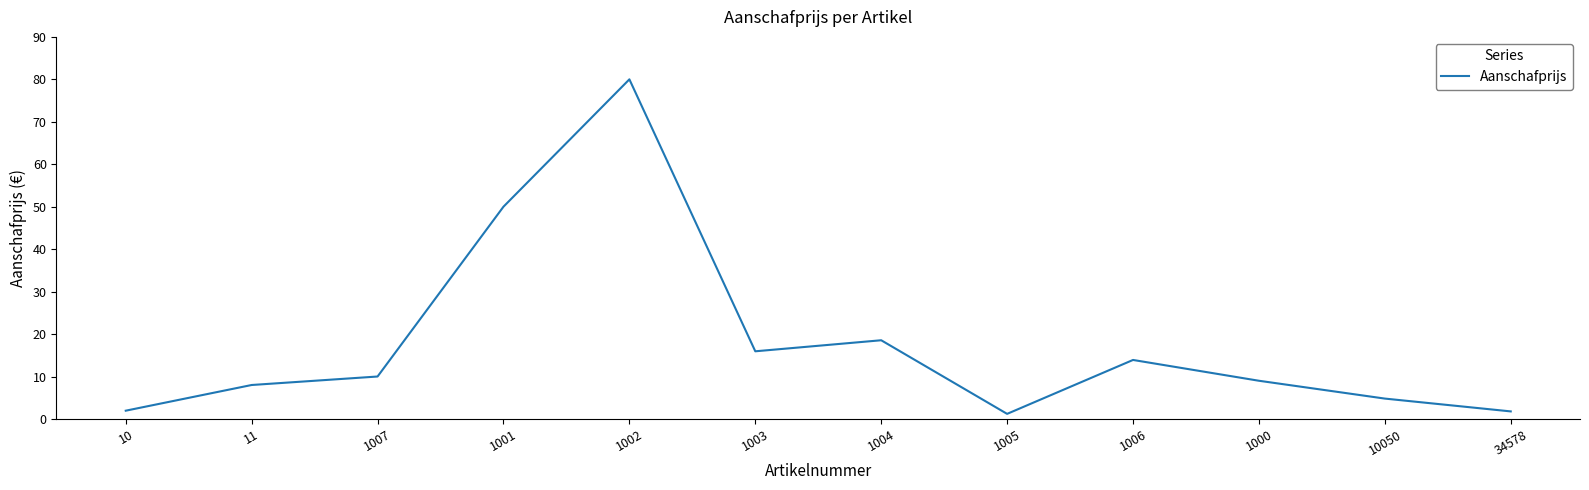

How many values are below 10?

6